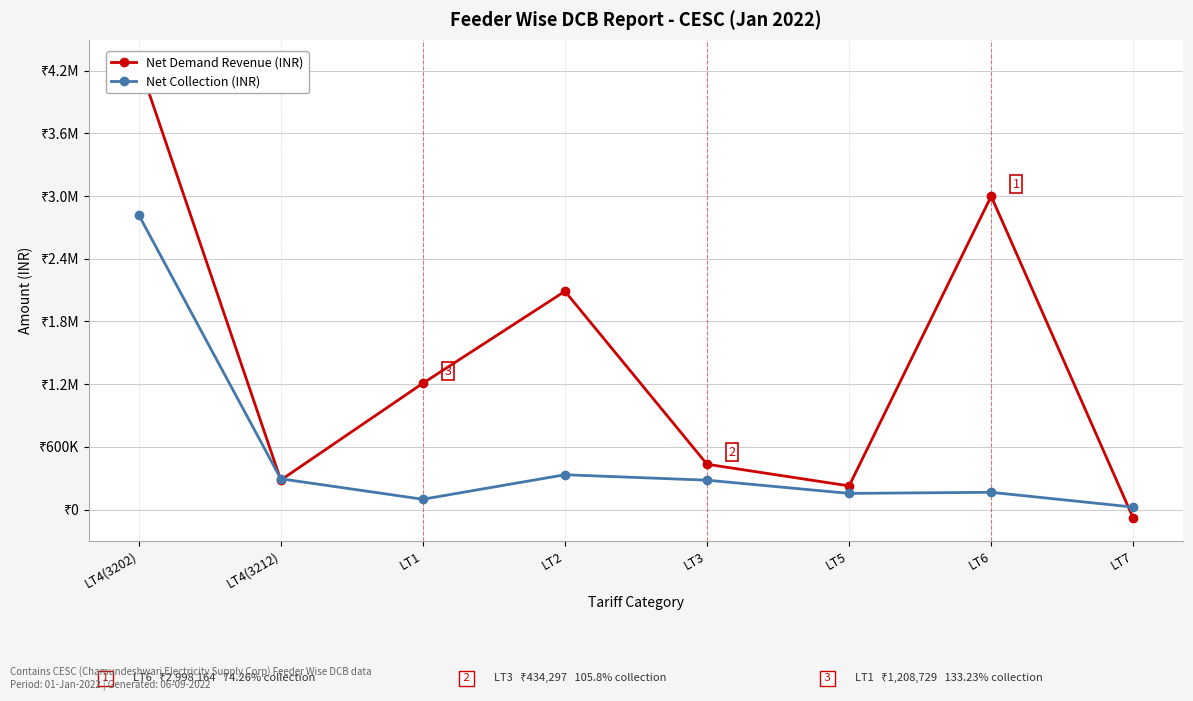

How many lines are shown in the chart?

2